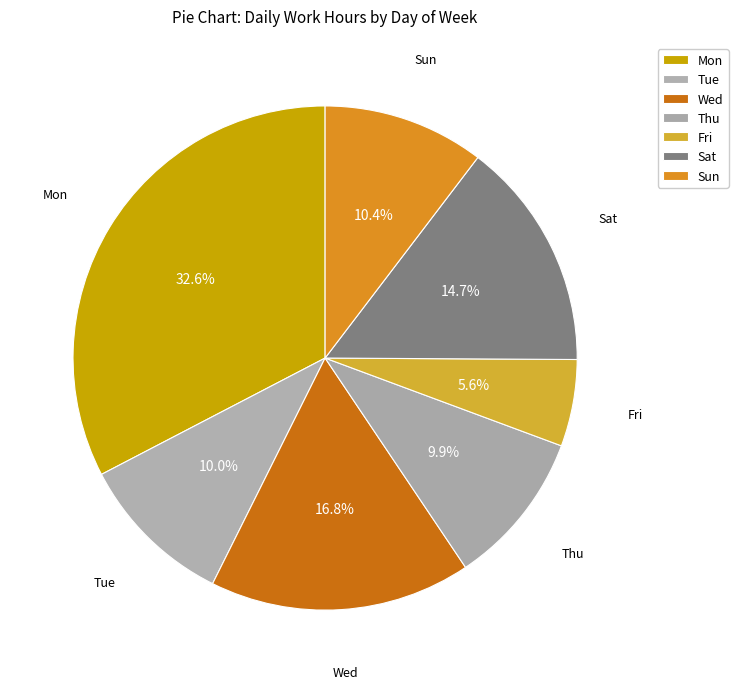

What percentage is the Thu slice, to the nearest percent?

10%